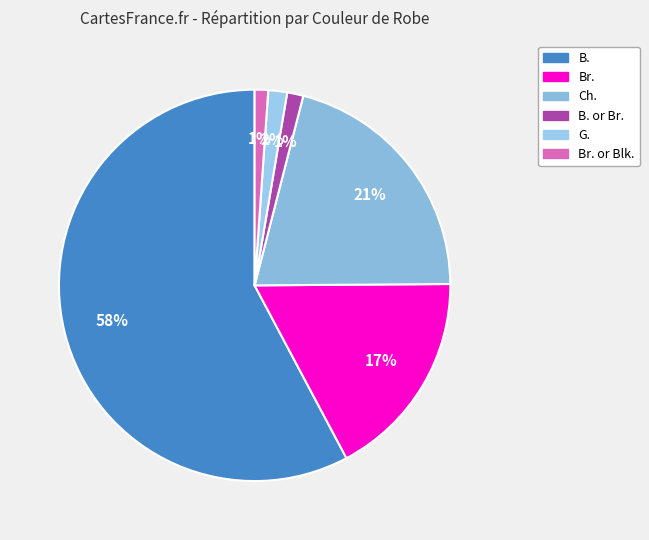

To the nearest percent, what is the average slice percentage?

17%